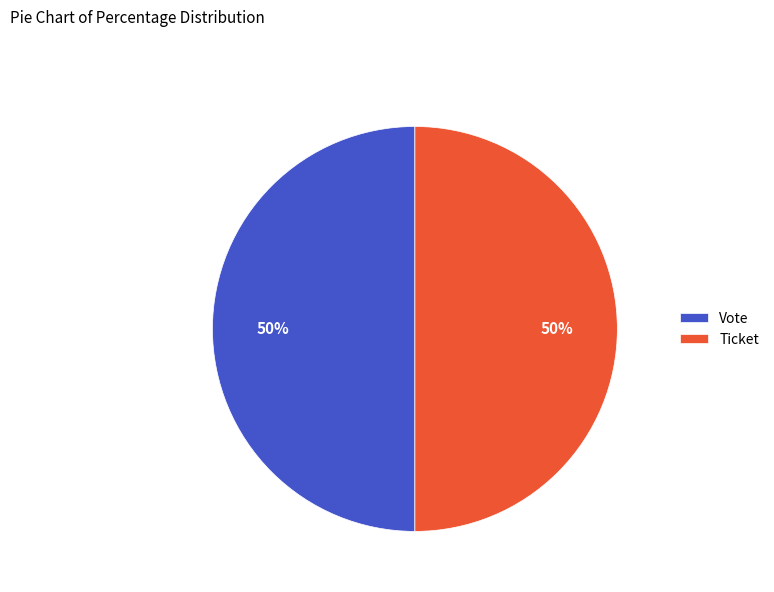

What percentage is the Ticket slice, to the nearest percent?

50%